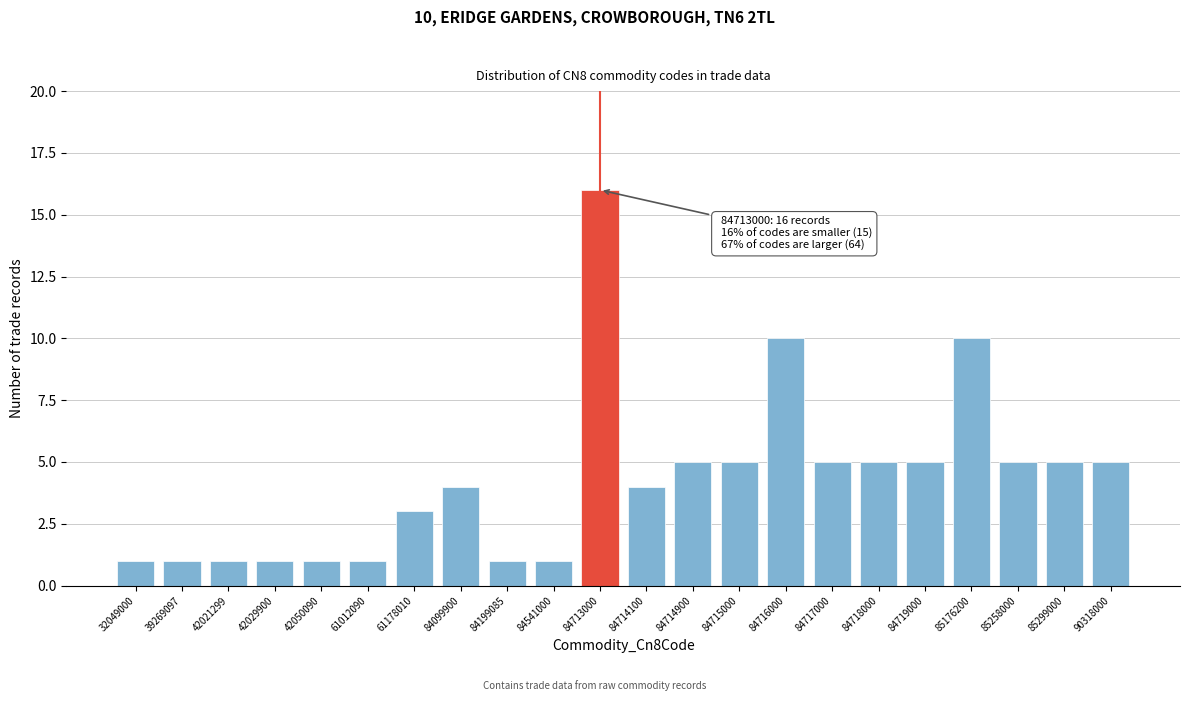

Reading right to left, list all the values displayed in this chart.

5	5	5	10	5	5	5	10	5	5	4	16	1	1	4	3	1	1	1	1	1	1